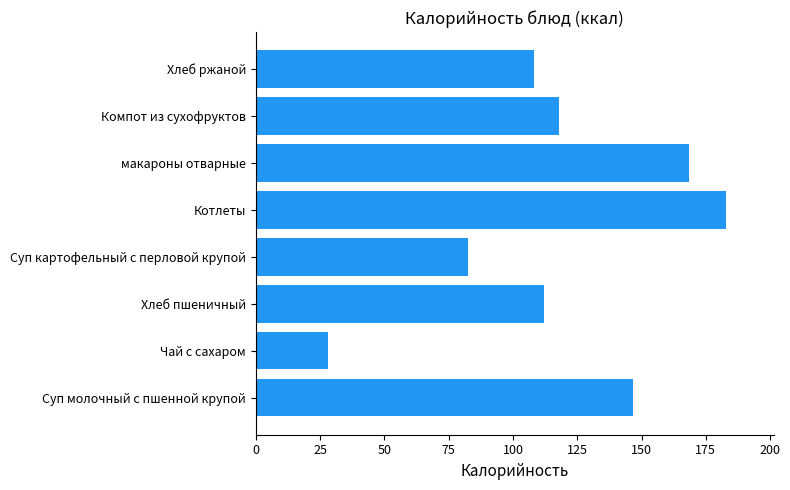

Does the chart contain any negative values?

No